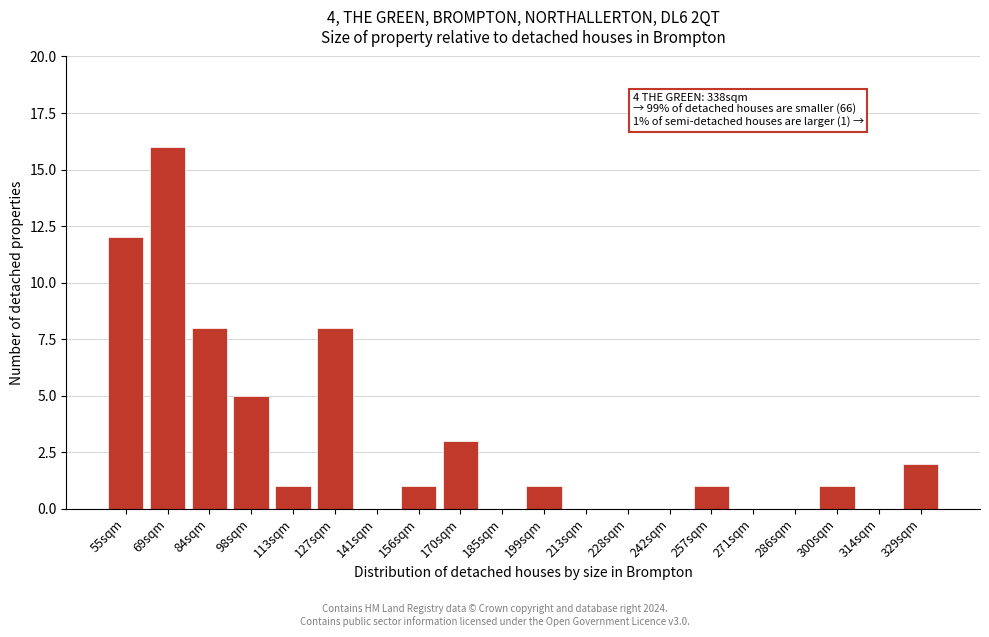

Reading left to right, list all the values displayed in this chart.

55sqm=12	69sqm=16	84sqm=8	98sqm=5	113sqm=1	127sqm=8	141sqm=0	156sqm=1	170sqm=3	185sqm=0	199sqm=1	213sqm=0	228sqm=0	242sqm=0	257sqm=1	271sqm=0	286sqm=0	300sqm=1	314sqm=0	329sqm=2